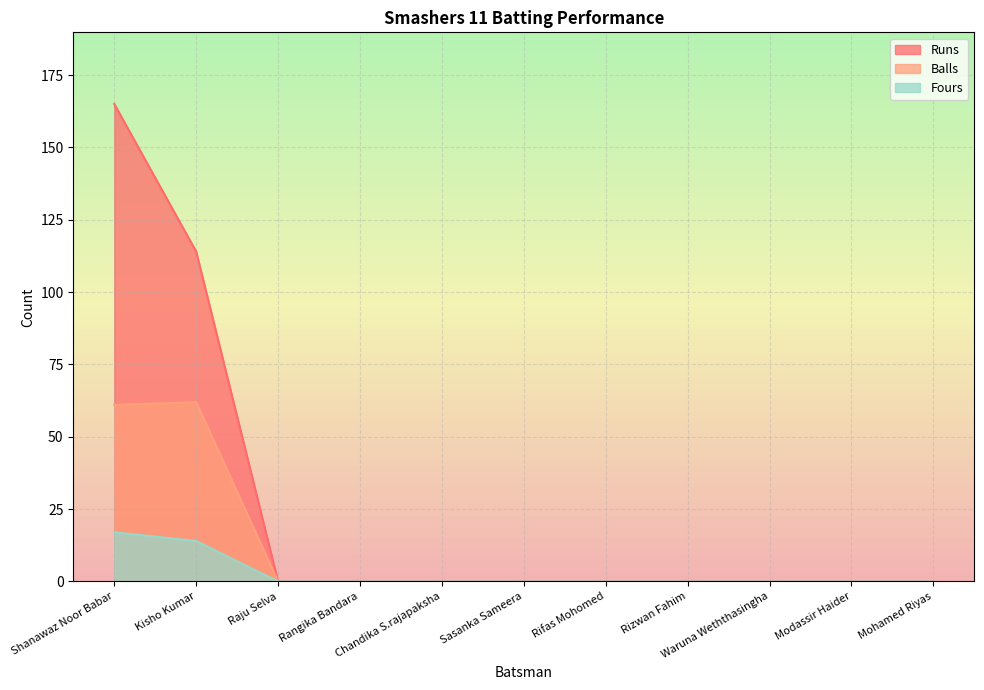

Count the number of categories in the chart.

11